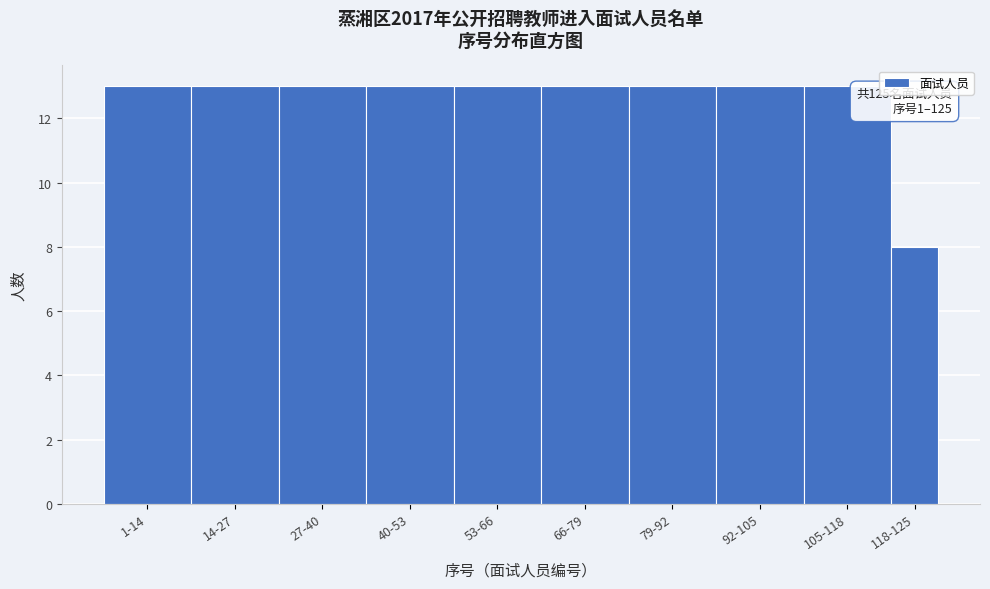

Reading right to left, extract all data points from this chart.

118-125=8	105-118=13	92-105=13	79-92=13	66-79=13	53-66=13	40-53=13	27-40=13	14-27=13	1-14=13